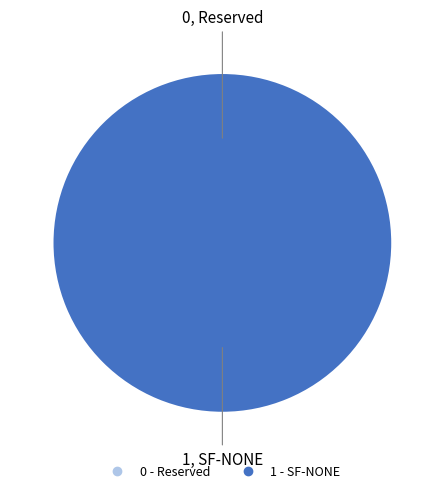

Which has a higher value, Reserved or SF-NONE?

SF-NONE